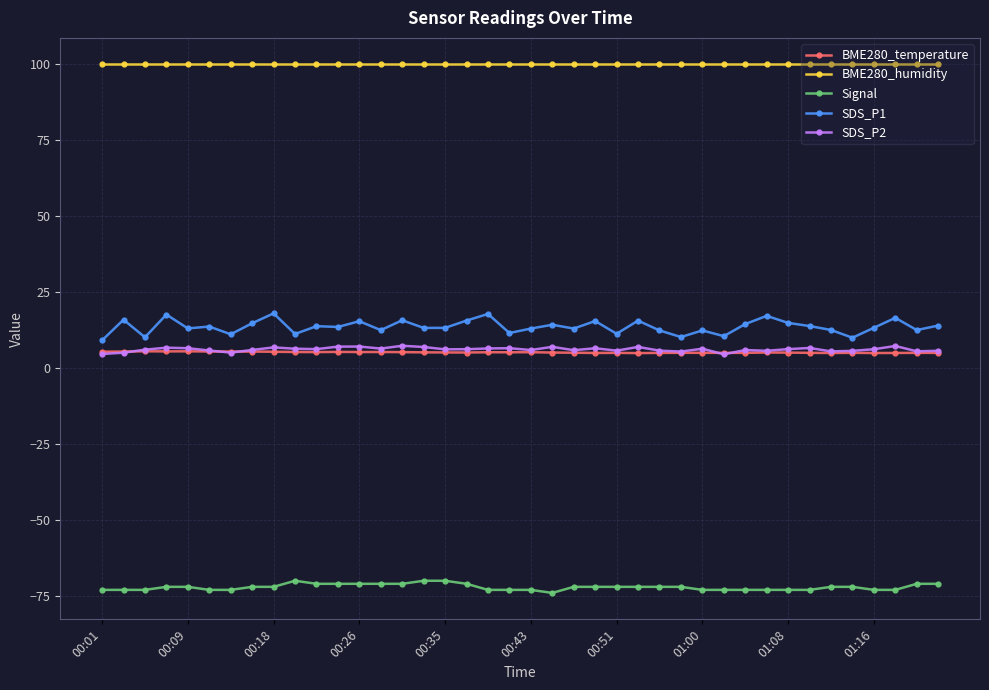

Which series has the largest range (max minus min)?

SDS_P1